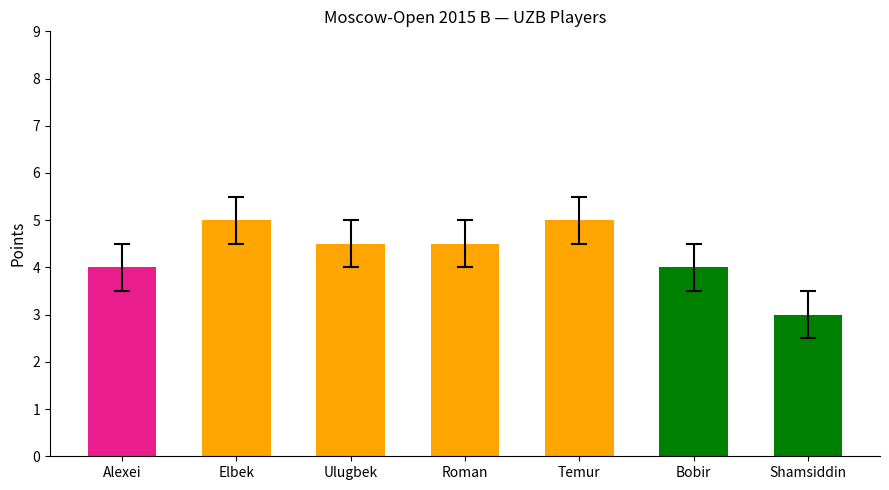

The chart shows a value of 3.0 at Shamsiddin. True or false?

True